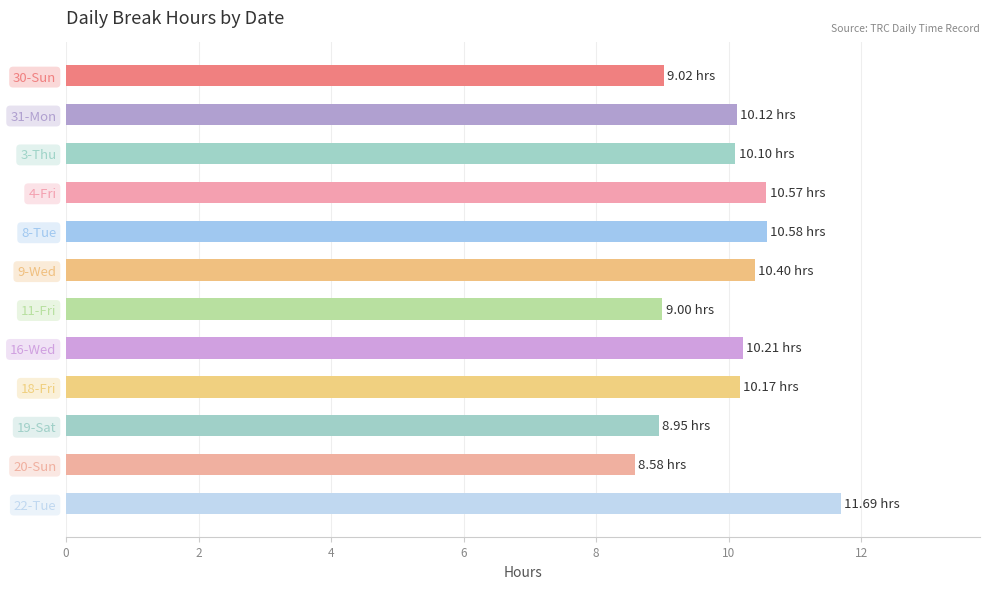

What is the difference between the values at 20-Sun and 30-Sun?

0.4